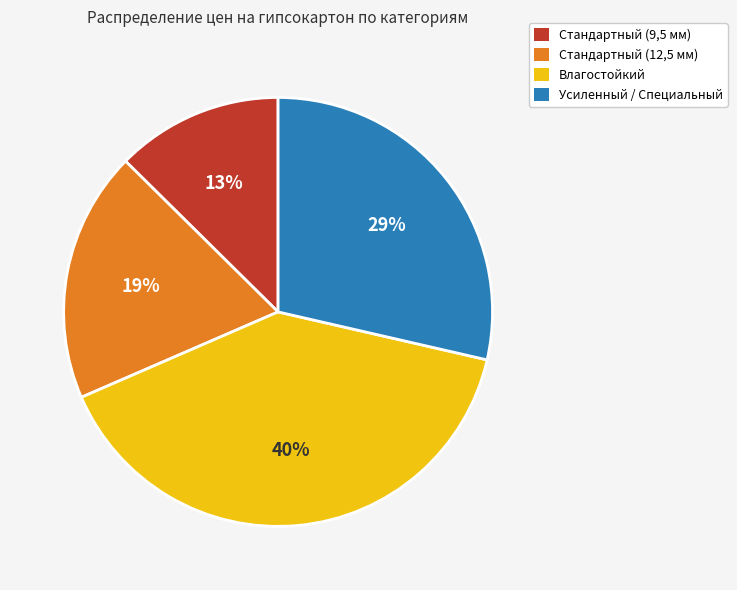

What percentage is the Влагостойкий slice, to the nearest percent?

40%